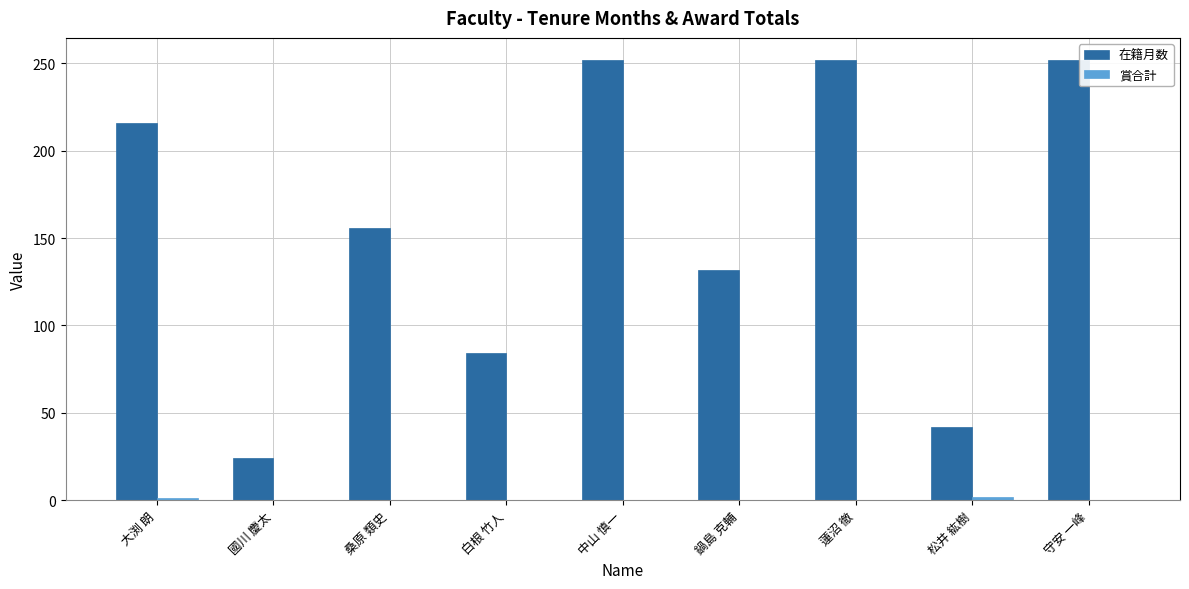

Which series has the largest total across all categories?

在籍月数